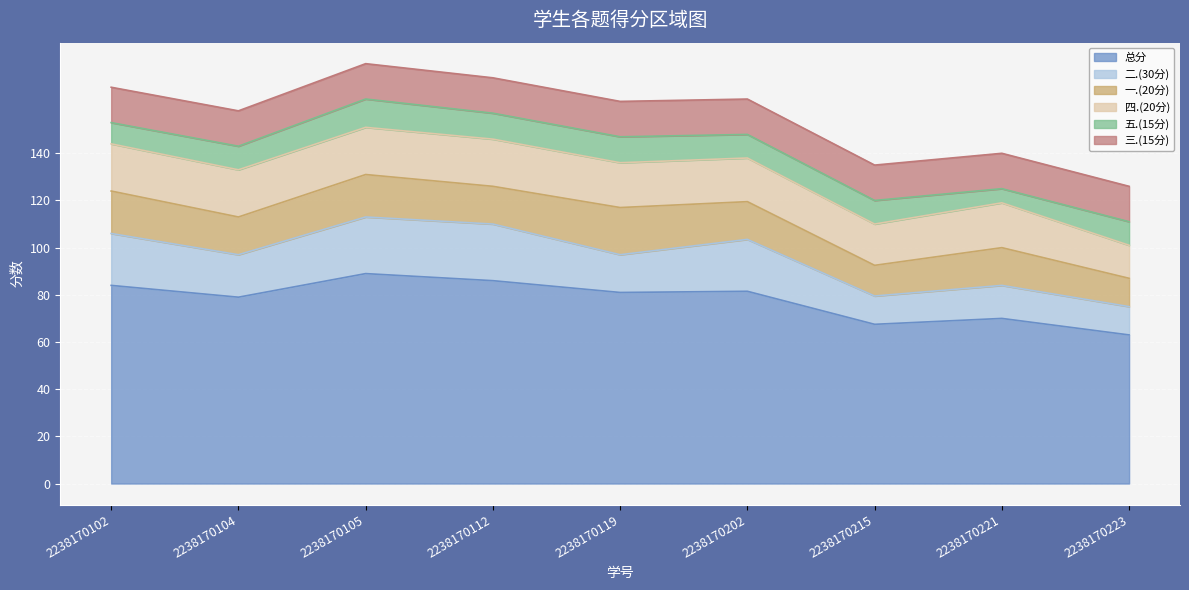

What is the average value of the 二.(30分) series?

18.2